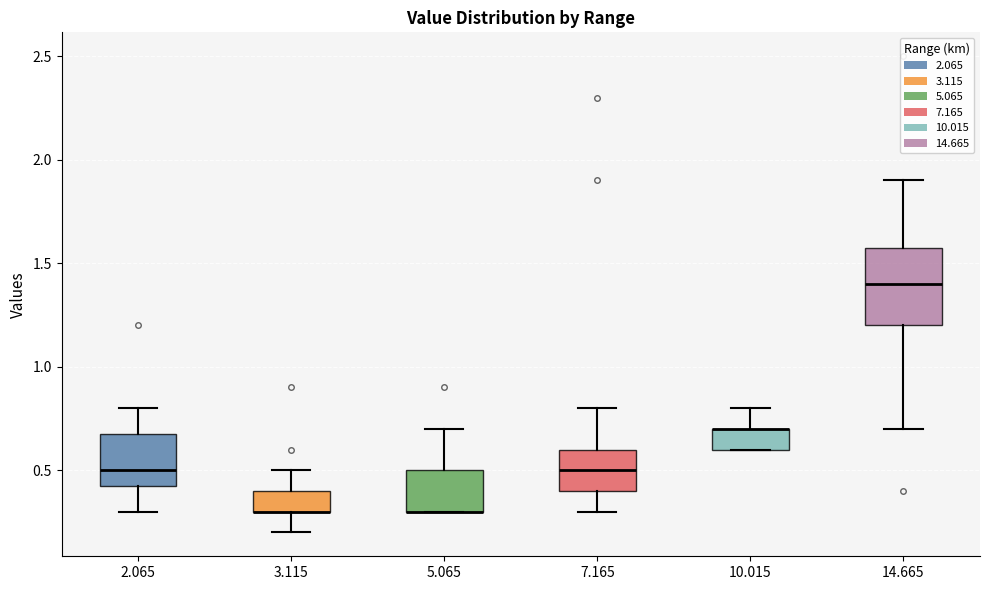

Reading left to right, transcribe this box plot: for each box, give where its median line is, the range the box spans, and where its two whiskers end, as read against the y-axis. The values are not printed on the chart, so give them approximately, as read against the axis.

2.065: median 0.50, box 0.45 to 0.70, whiskers 0.30 to 0.80
3.115: median 0.30 (drawn on the box's lower edge), box 0.30 to 0.40, whiskers 0.20 to 0.50
5.065: median 0.30 (drawn on the box's lower edge), box 0.30 to 0.50, whiskers 0.30 to 0.70
7.165: median 0.50, box 0.40 to 0.60, whiskers 0.30 to 0.80
10.015: median 0.70 (drawn on the box's upper edge), box 0.60 to 0.70, whiskers 0.60 to 0.80
14.665: median 1.40, box 1.20 to 1.60, whiskers 0.70 to 1.90